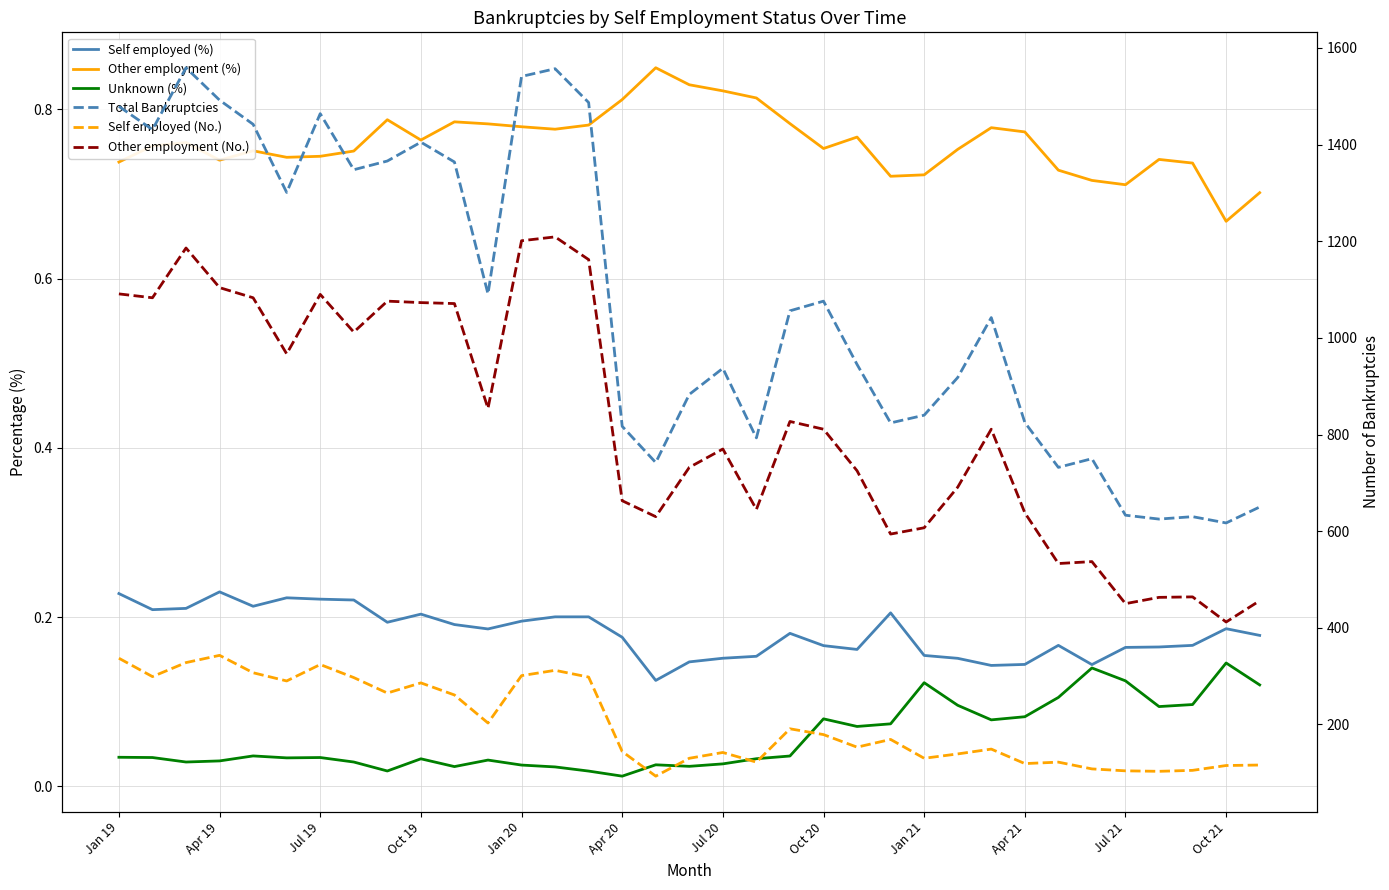

What is the value of the Other employment (%) point at the 11th from the left?

0.8